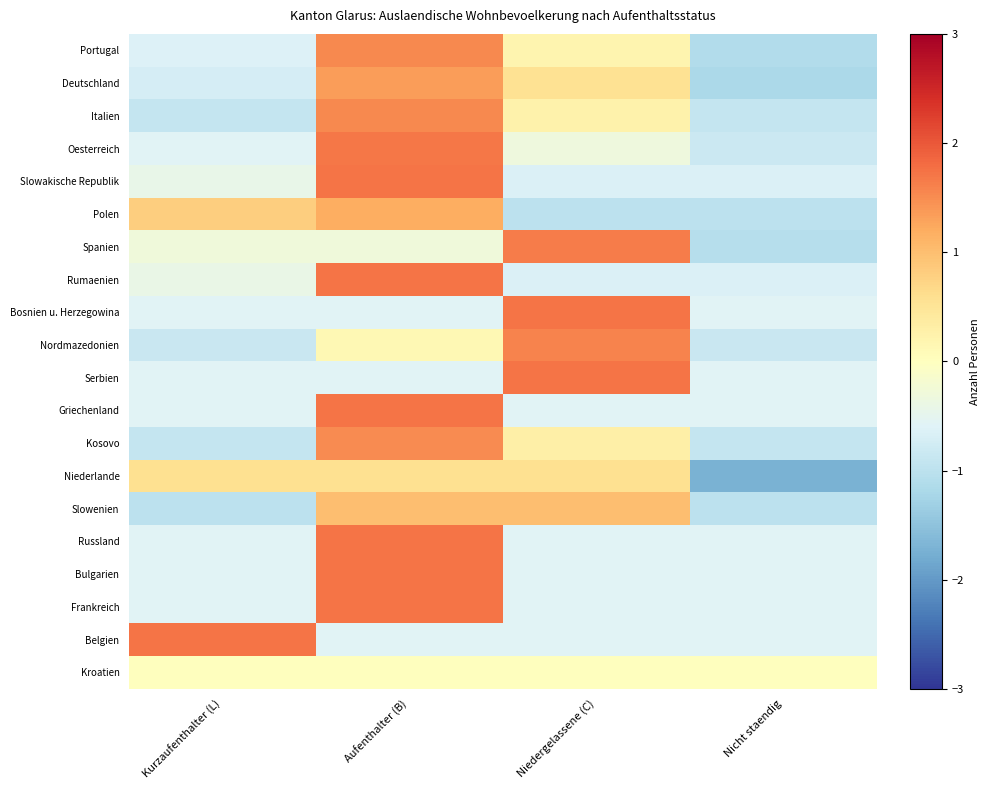

List the series in order of their peak value, lowest first.

Kroatien, Niederlande, Slowenien, Polen, Deutschland, Kosovo, Portugal, Italien, Nordmazedonien, Spanien, Oesterreich, Rumaenien, Slowakische Republik, Serbien, Griechenland, Bosnien u. Herzegowina, Russland, Bulgarien, Frankreich, Belgien